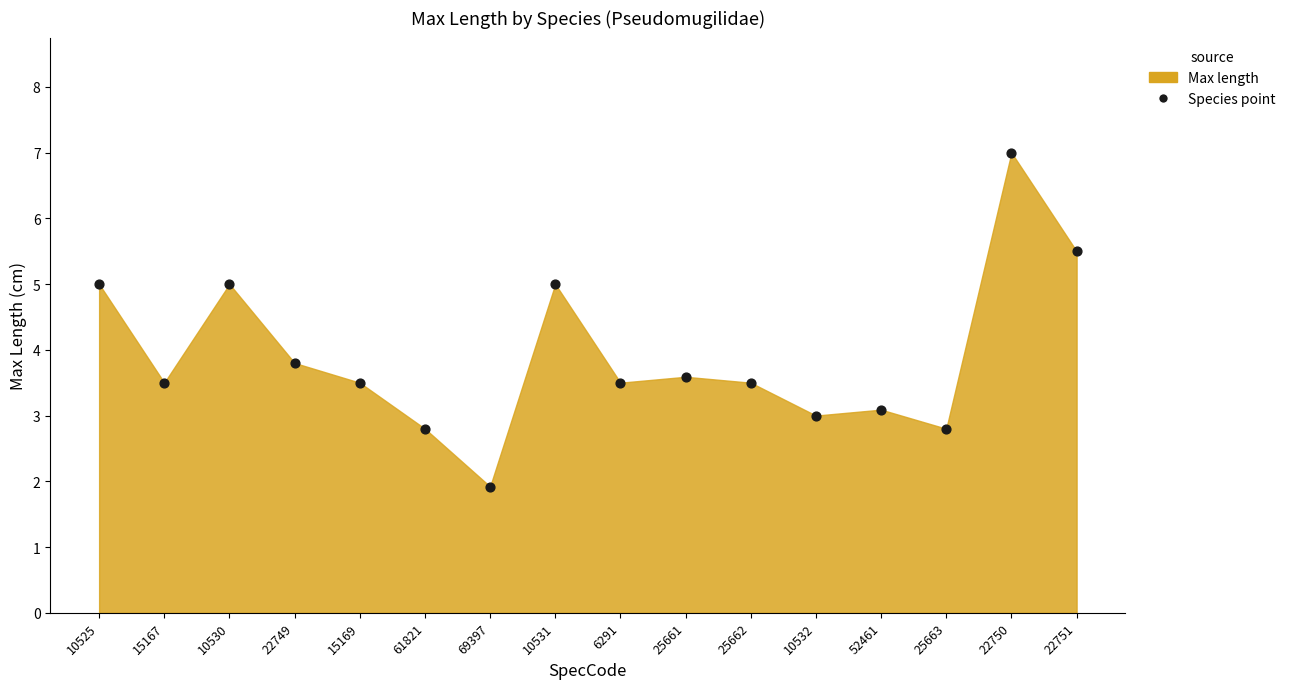

What Y value in the scatter plot is closest to 4?

3.8